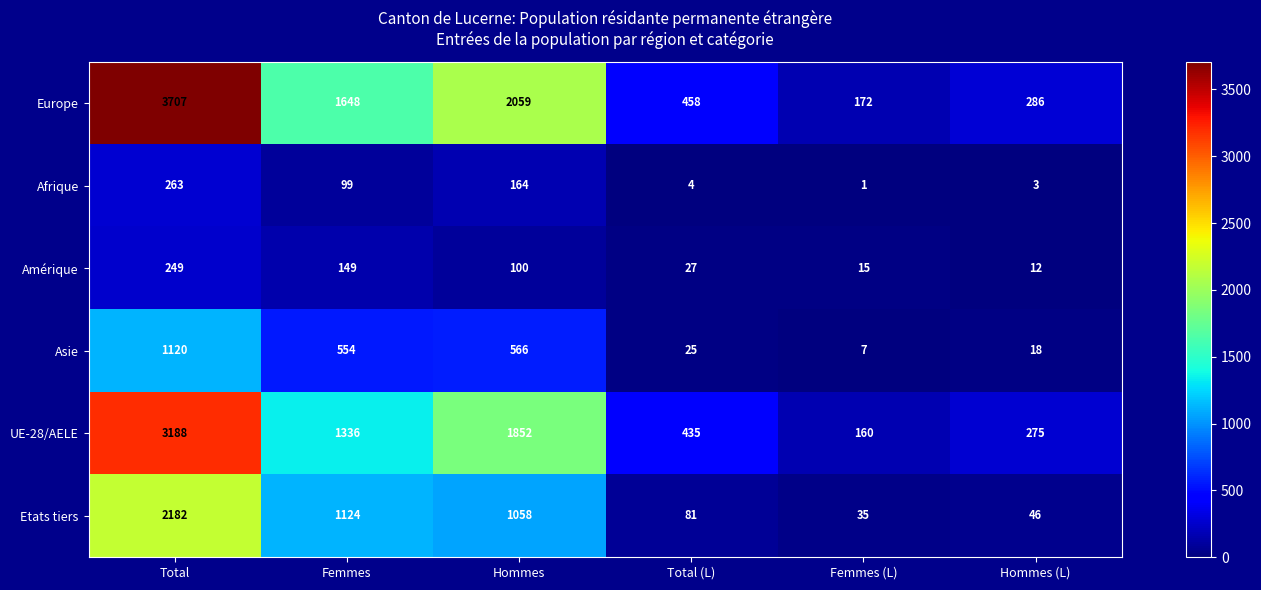

Which category has the lowest value across all series?

Femmes (L)